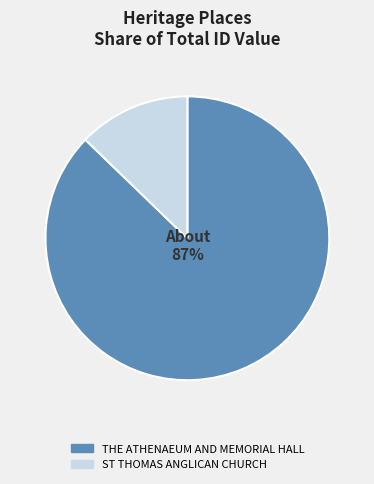

To the nearest percent, what portion does THE ATHENAEUM AND MEMORIAL HALL represent?

87%